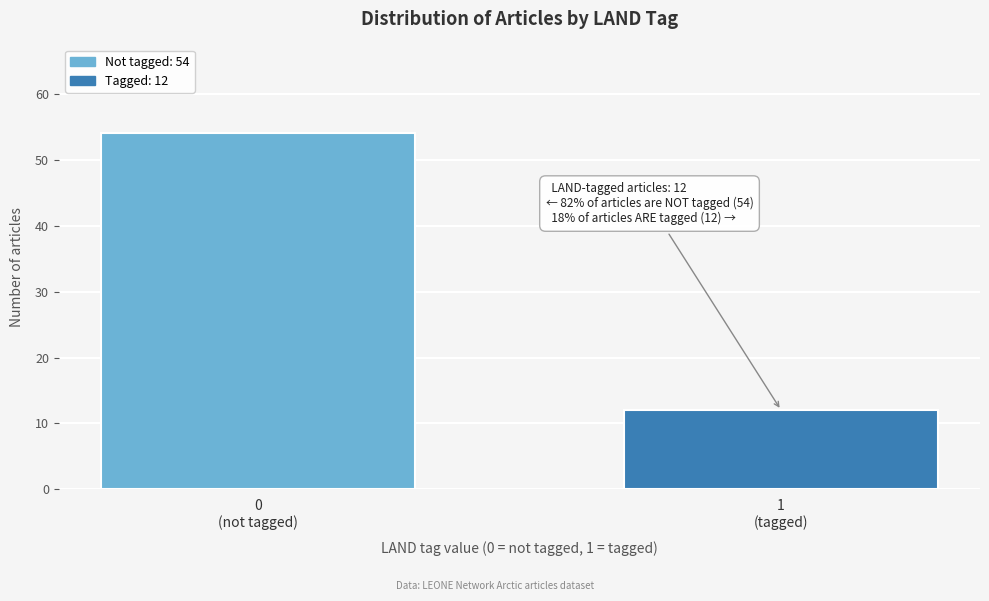

Reading left to right, extract all data points from this chart.

54	12